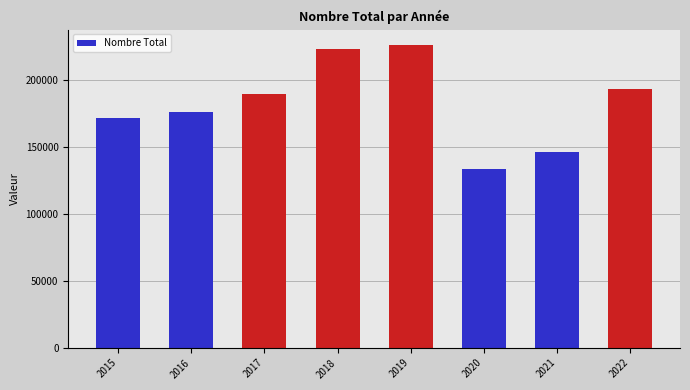

Rank the categories by value from highest to lowest.

2019, 2018, 2022, 2017, 2016, 2015, 2021, 2020